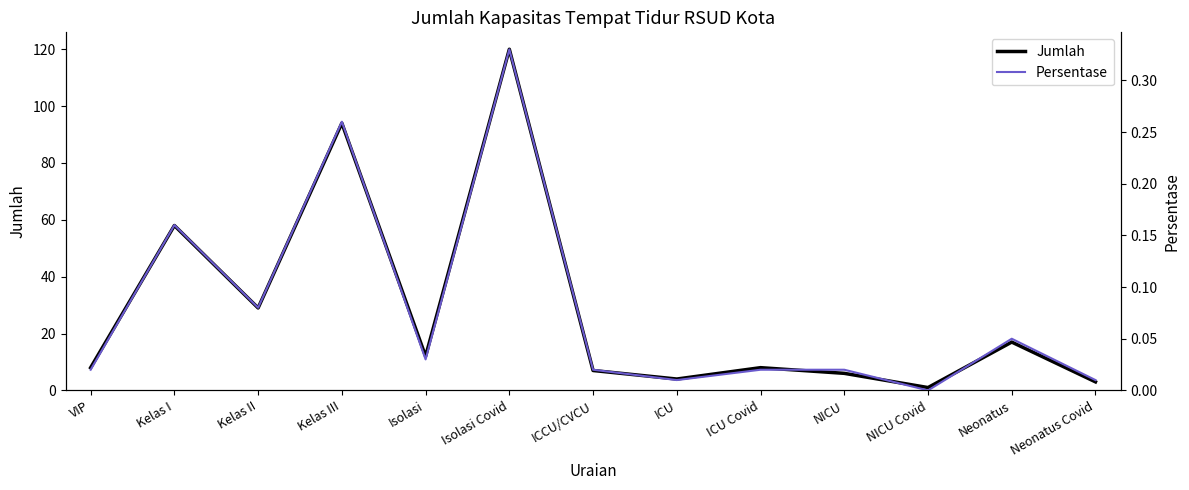

Where does the Jumlah series first go above 8?

Kelas I